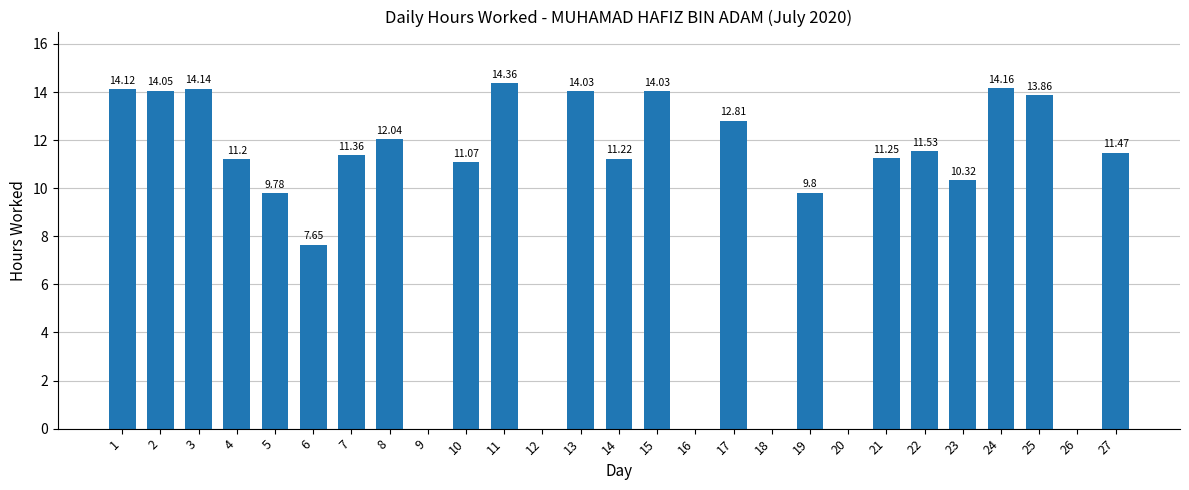

True or false: the data shows 0.0 at 18.

True